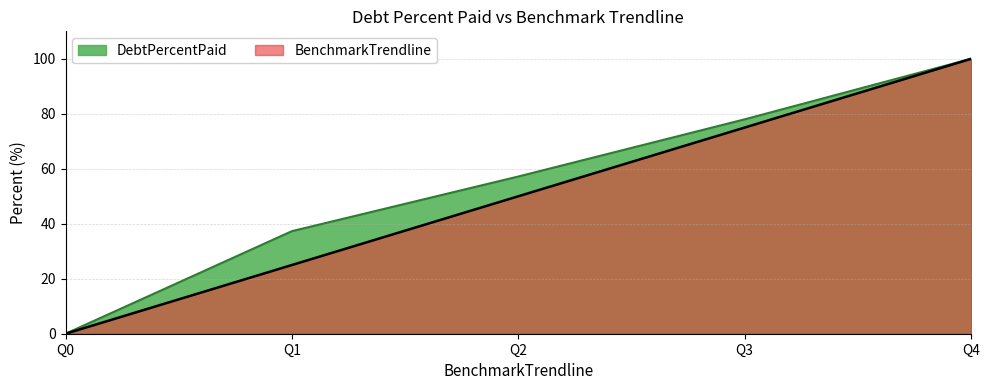

How many categories are shown in the chart?

5